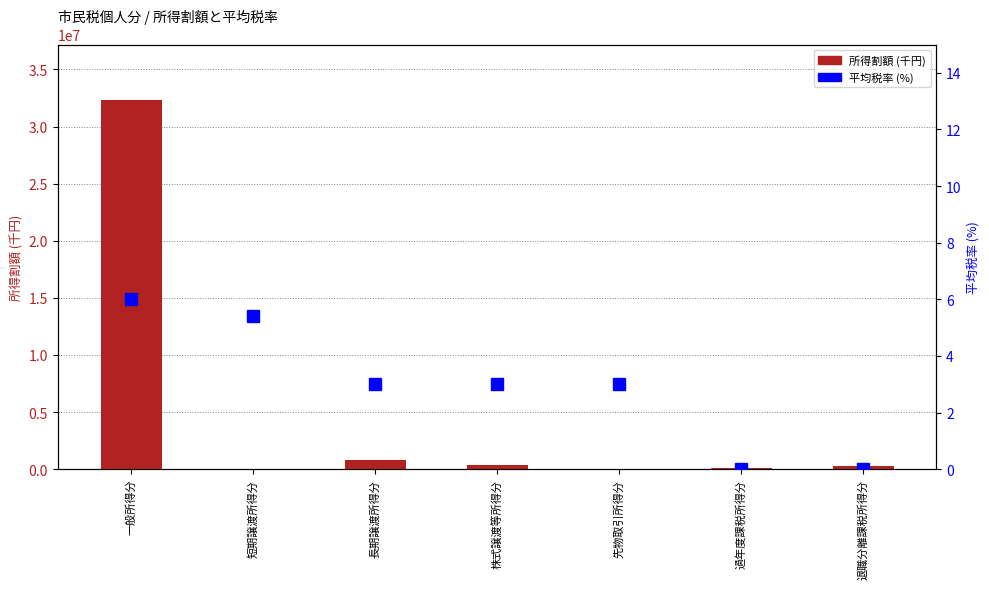

Reading left to right, transcribe all the data shown in this chart.

所得割額 (千円): 32333380.0	14556.0	808433.0	365060.0	11951.0	100000.0	280000.0
平均税率 (%): 6.0	5.4	3.0	3.0	3.0	0.0	0.0